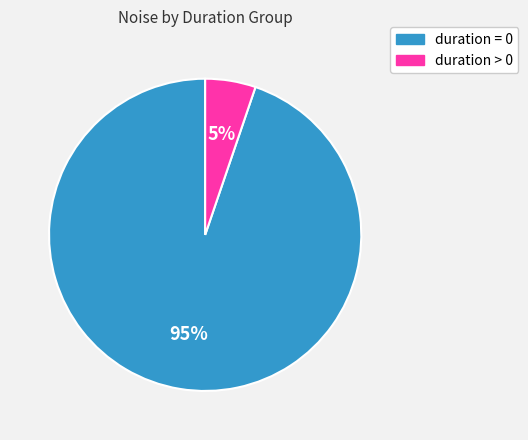

To the nearest percent, what is the difference between the largest and smallest slice percentages?

90%